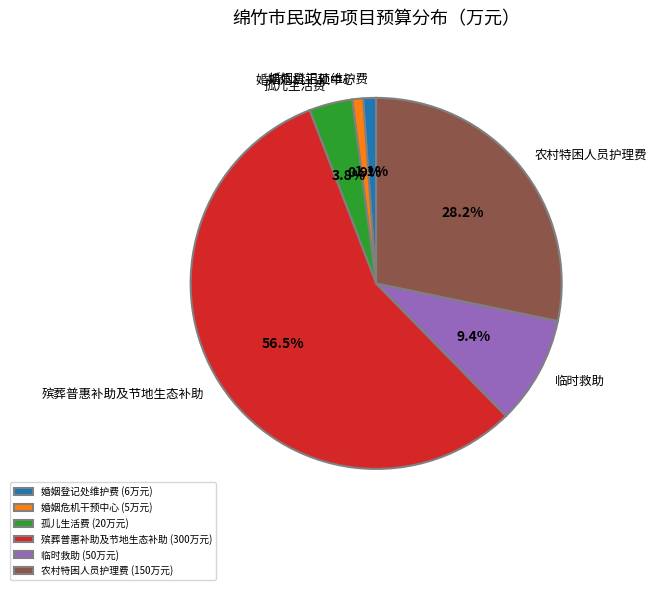

To the nearest percent, what percentage of the pie is 临时救助?

9%